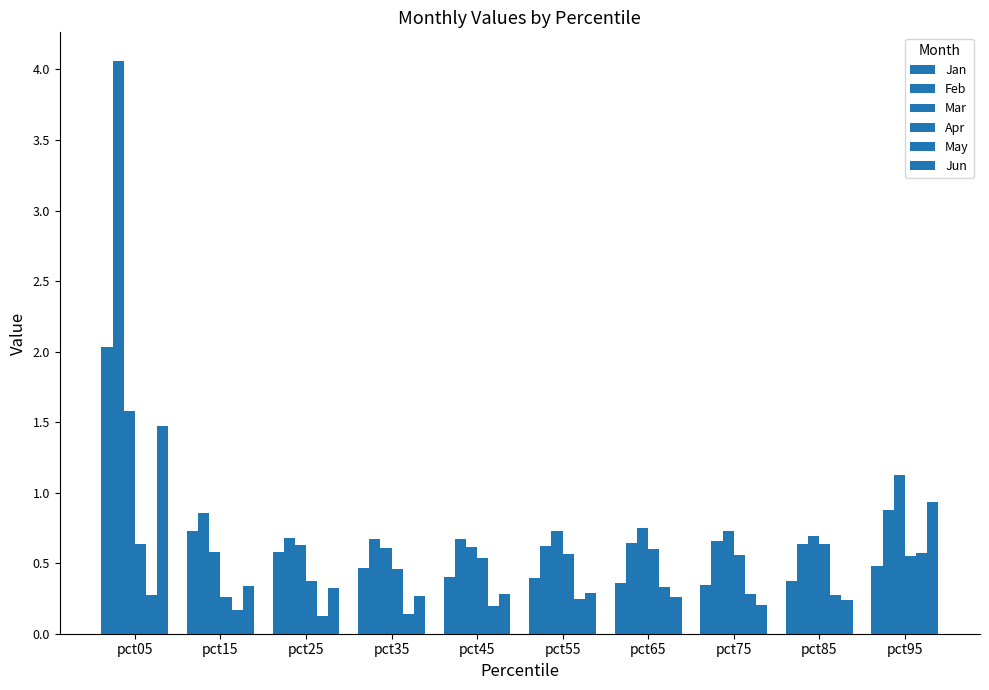

How many categories are shown in the chart?

10